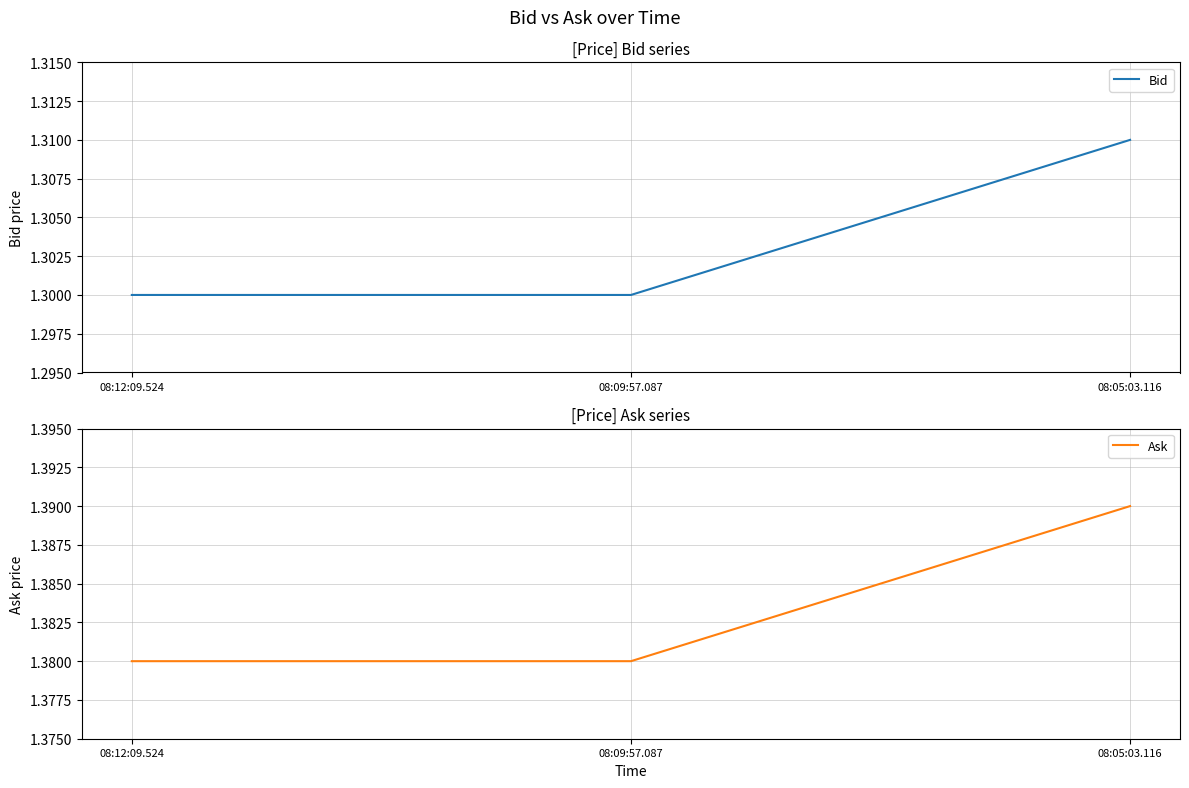

True or false: Bid has a value of 1.3 at 08:05:03.116.

True